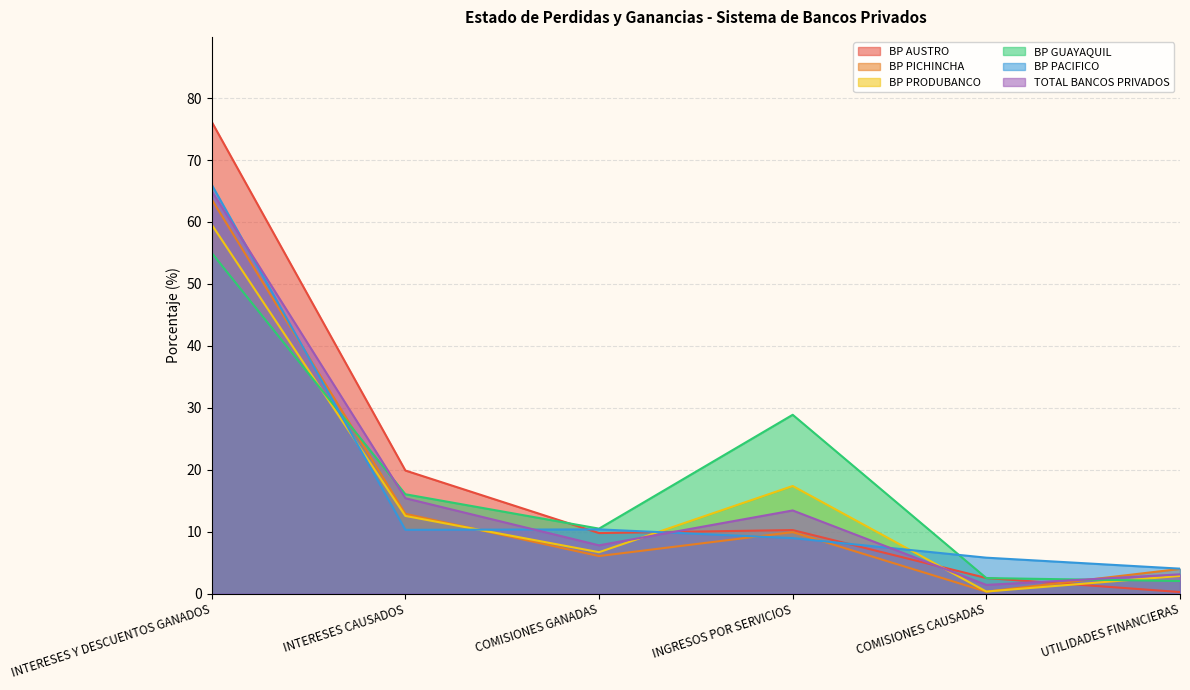

Reading right to left, transcribe all the data shown in this chart.

BP AUSTRO: UTILIDADES FINANCIERAS=0.3	COMISIONES CAUSADAS=2.5	INGRESOS POR SERVICIOS=10.3	COMISIONES GANADAS=9.8	INTERESES CAUSADOS=19.9	INTERESES Y DESCUENTOS GANADOS=76.2
BP PICHINCHA: UTILIDADES FINANCIERAS=4.0	COMISIONES CAUSADAS=0.3	INGRESOS POR SERVICIOS=9.9	COMISIONES GANADAS=6.1	INTERESES CAUSADOS=12.9	INTERESES Y DESCUENTOS GANADOS=63.6
BP PRODUBANCO: UTILIDADES FINANCIERAS=2.9	COMISIONES CAUSADAS=0.3	INGRESOS POR SERVICIOS=17.4	COMISIONES GANADAS=6.7	INTERESES CAUSADOS=12.6	INTERESES Y DESCUENTOS GANADOS=59.6
BP GUAYAQUIL: UTILIDADES FINANCIERAS=2.0	COMISIONES CAUSADAS=2.5	INGRESOS POR SERVICIOS=28.9	COMISIONES GANADAS=10.5	INTERESES CAUSADOS=16.0	INTERESES Y DESCUENTOS GANADOS=55.0
BP PACIFICO: UTILIDADES FINANCIERAS=4.0	COMISIONES CAUSADAS=5.8	INGRESOS POR SERVICIOS=9.0	COMISIONES GANADAS=10.4	INTERESES CAUSADOS=10.3	INTERESES Y DESCUENTOS GANADOS=66.0
TOTAL BANCOS PRIVADOS: UTILIDADES FINANCIERAS=3.1	COMISIONES CAUSADAS=1.4	INGRESOS POR SERVICIOS=13.4	COMISIONES GANADAS=7.8	INTERESES CAUSADOS=15.4	INTERESES Y DESCUENTOS GANADOS=65.0